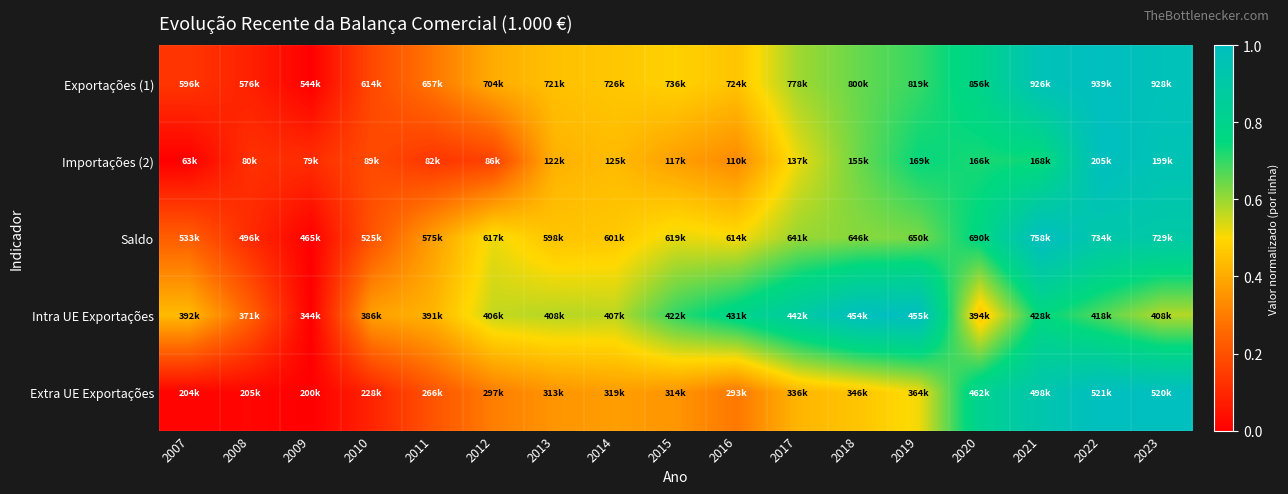

Between 2022 and 2016, which is larger?

2022